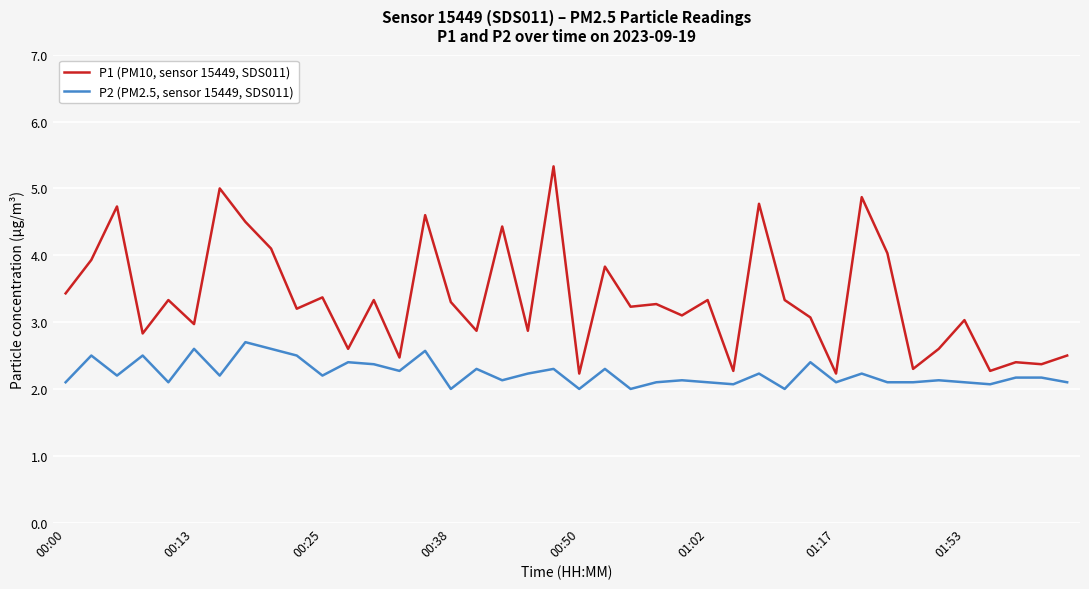

Which series has the largest range (max minus min)?

P1 (PM10, sensor 15449, SDS011)